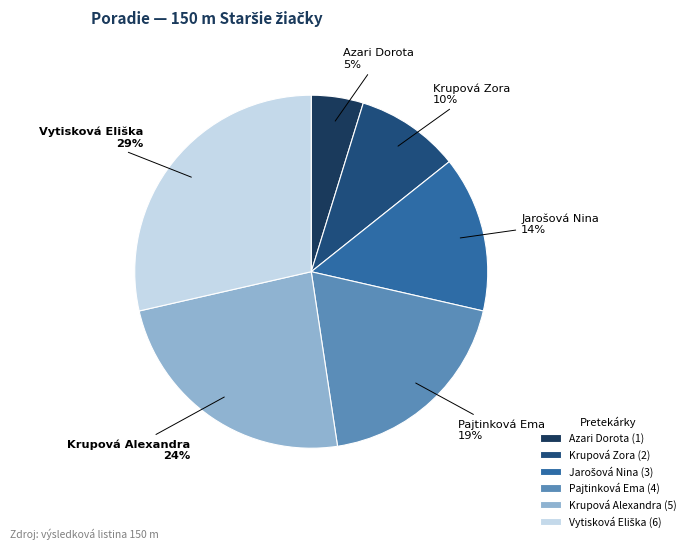

Is it true that Krupová Zora is 10% of the pie?

True